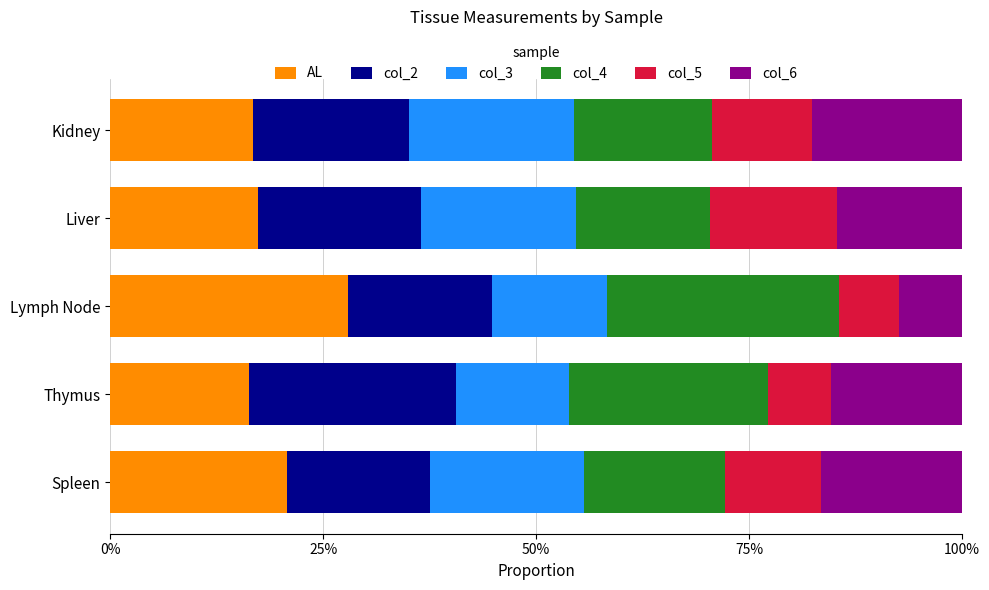

Rank the series by their maximum value, from lowest to highest.

col_5, col_6, col_3, col_2, col_4, AL